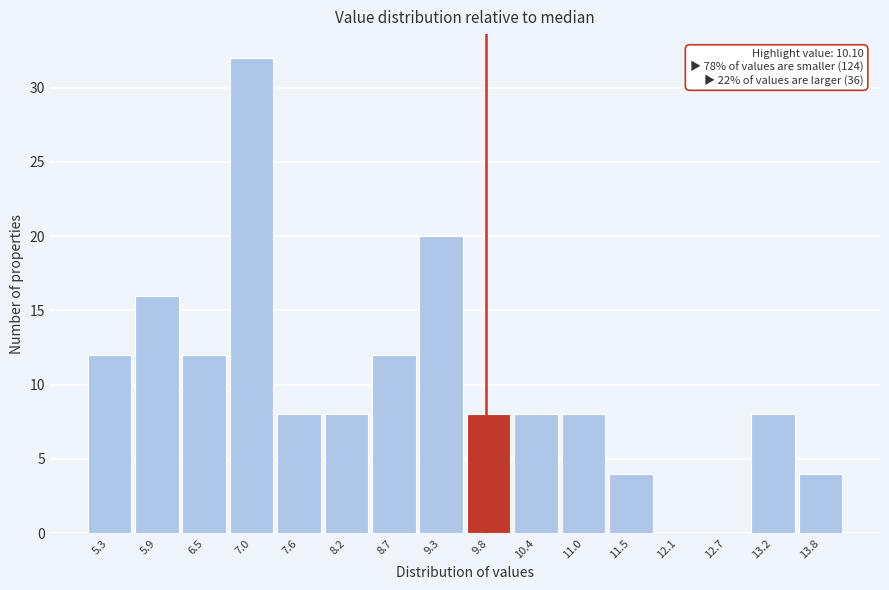

Reading left to right, what are all the values shown in this chart?

5.3=12	5.9=16	6.5=12	7.0=32	7.6=8	8.2=8	8.7=12	9.3=20	9.8=8	10.4=8	11.0=8	11.5=4	12.1=0	12.7=0	13.2=8	13.8=4